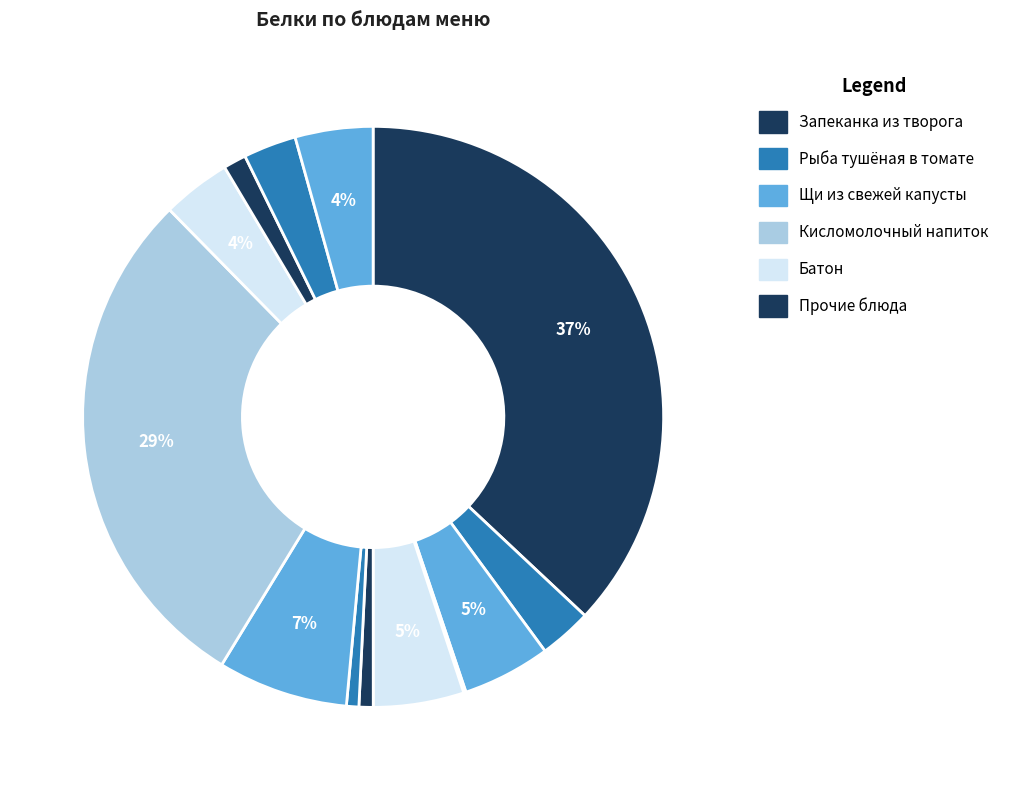

To the nearest percent, what is the average slice percentage?

8%